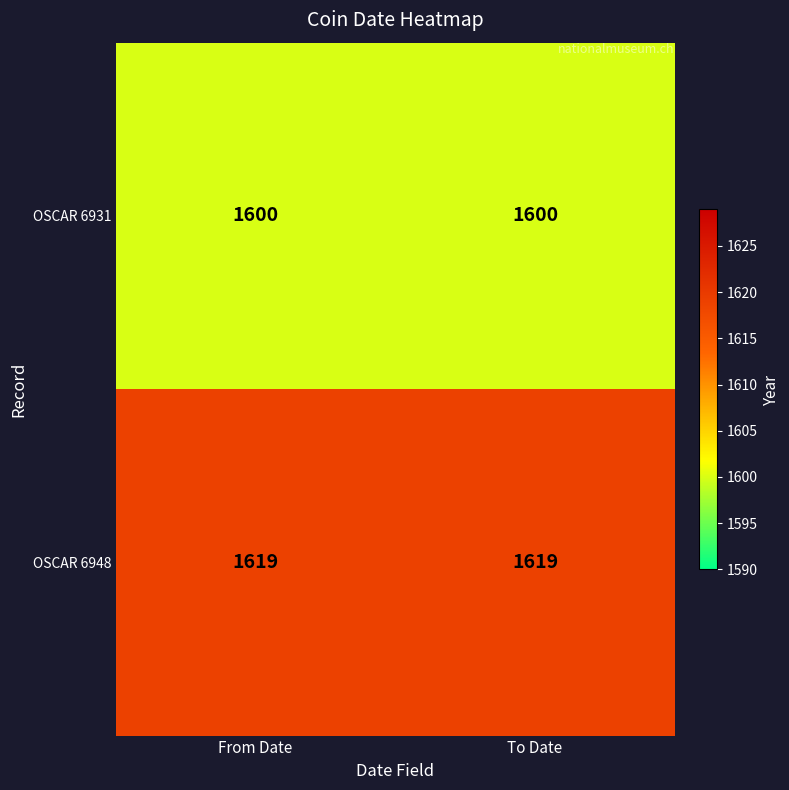

True or false: OSCAR 6931 has a value of 537 at From Date.

False